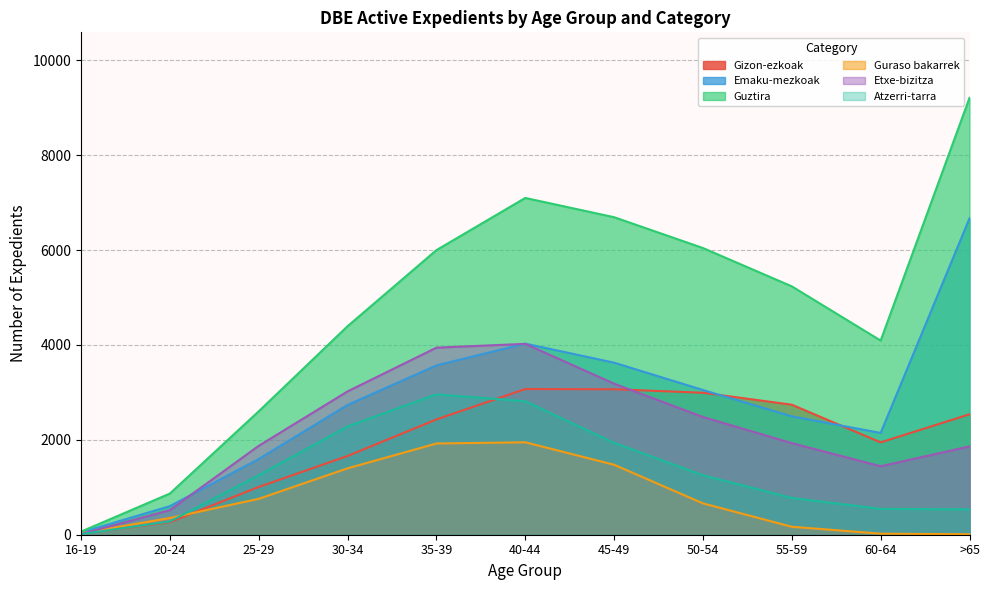

List the series in order of their peak value, lowest first.

Guraso bakarrek, Atzerri-tarra, Gizon-ezkoak, Etxe-bizitza, Emaku-mezkoak, Guztira